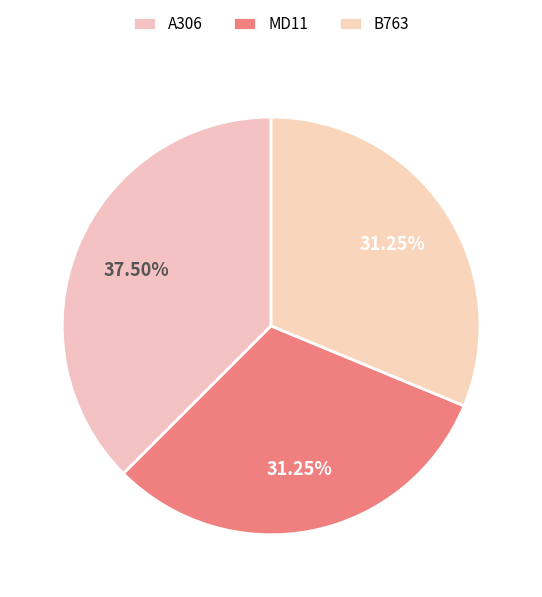

Rank the categories by value from lowest to highest.

MD11, B763, A306